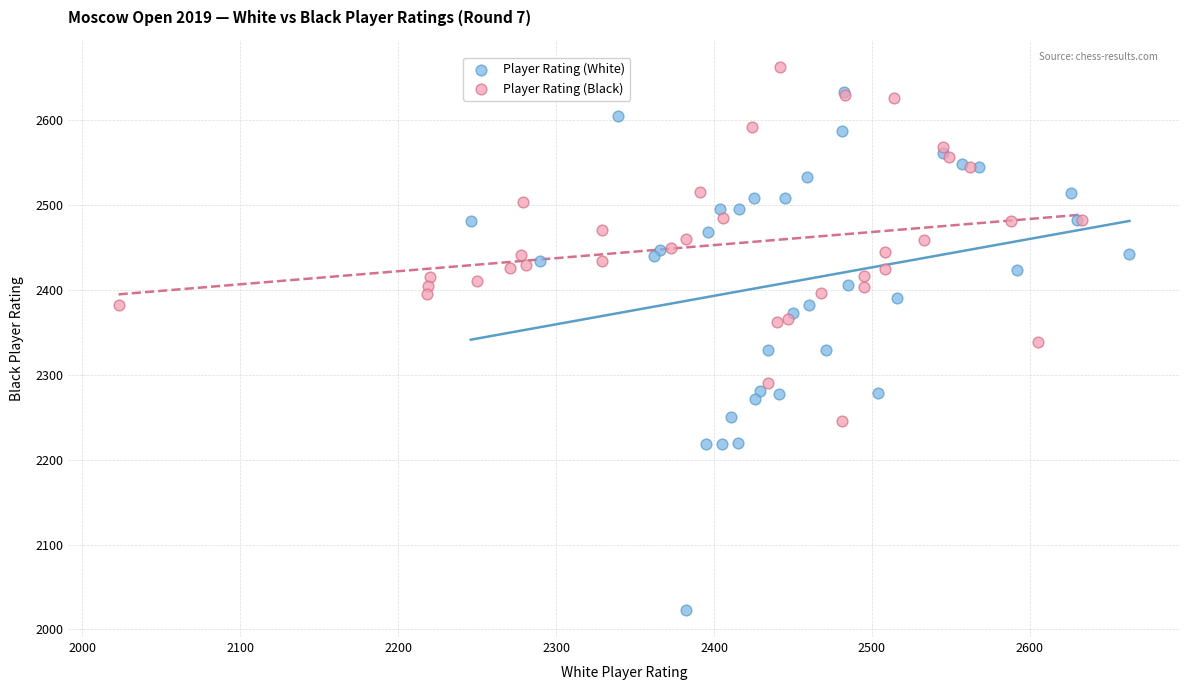

Which series reaches the minimum Y coordinate?

Player Rating (White)